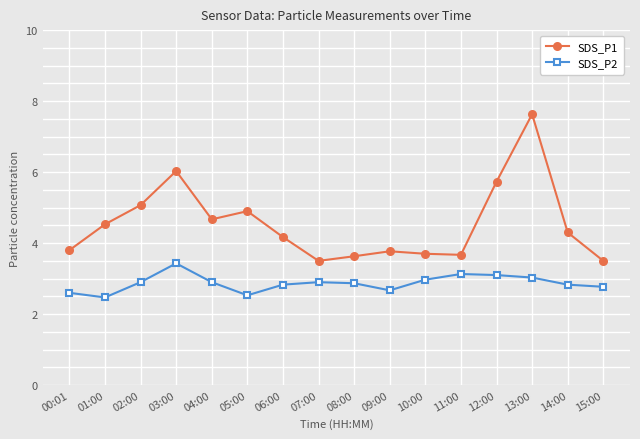

Is this an area chart (filled region under the line)?

No